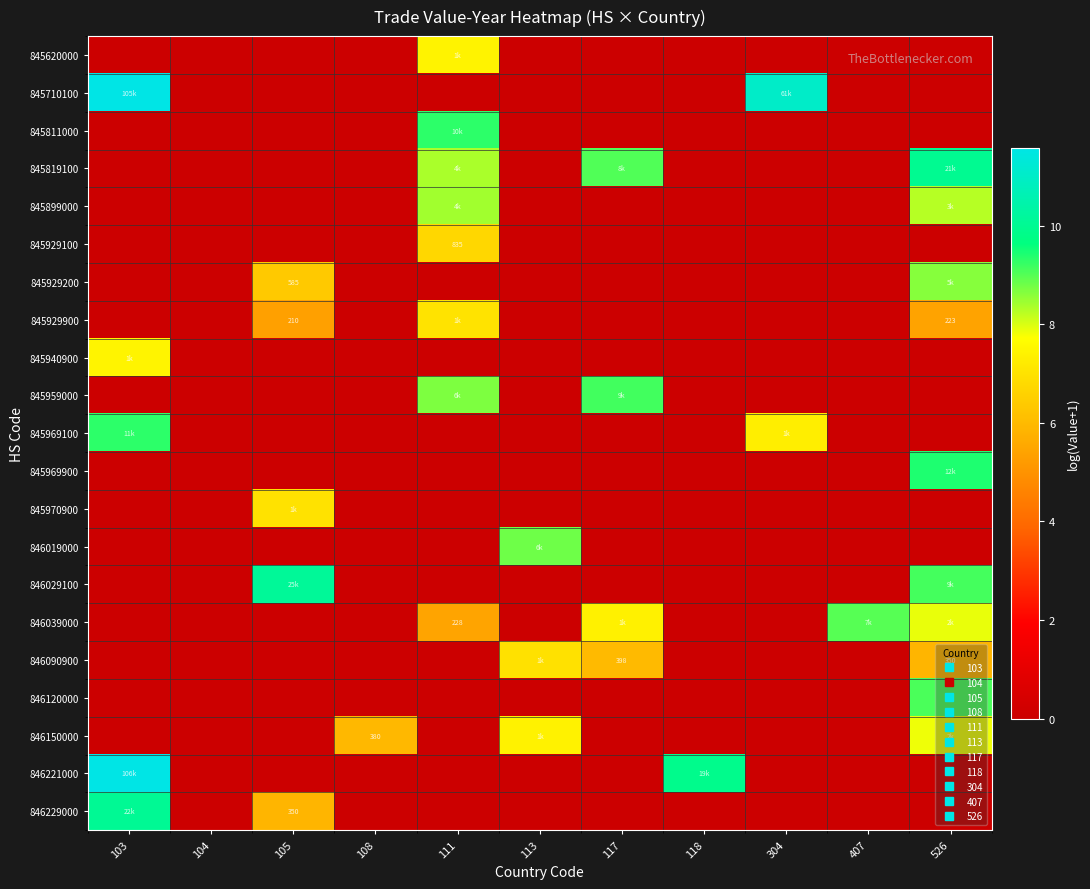

List the labels in order of 846120000 value, largest first.

526, 103, 104, 105, 108, 111, 113, 117, 118, 304, 407